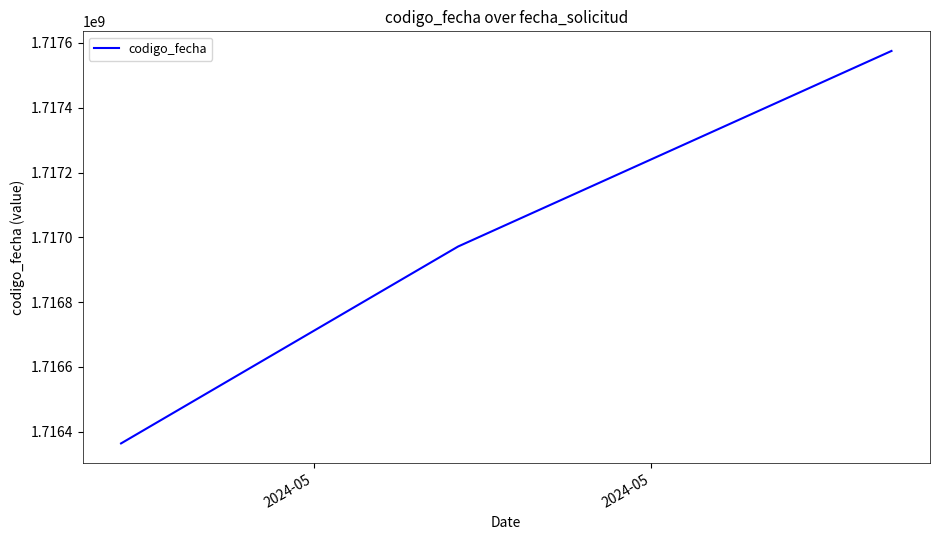

What is the maximum value shown in the chart?

1717575369